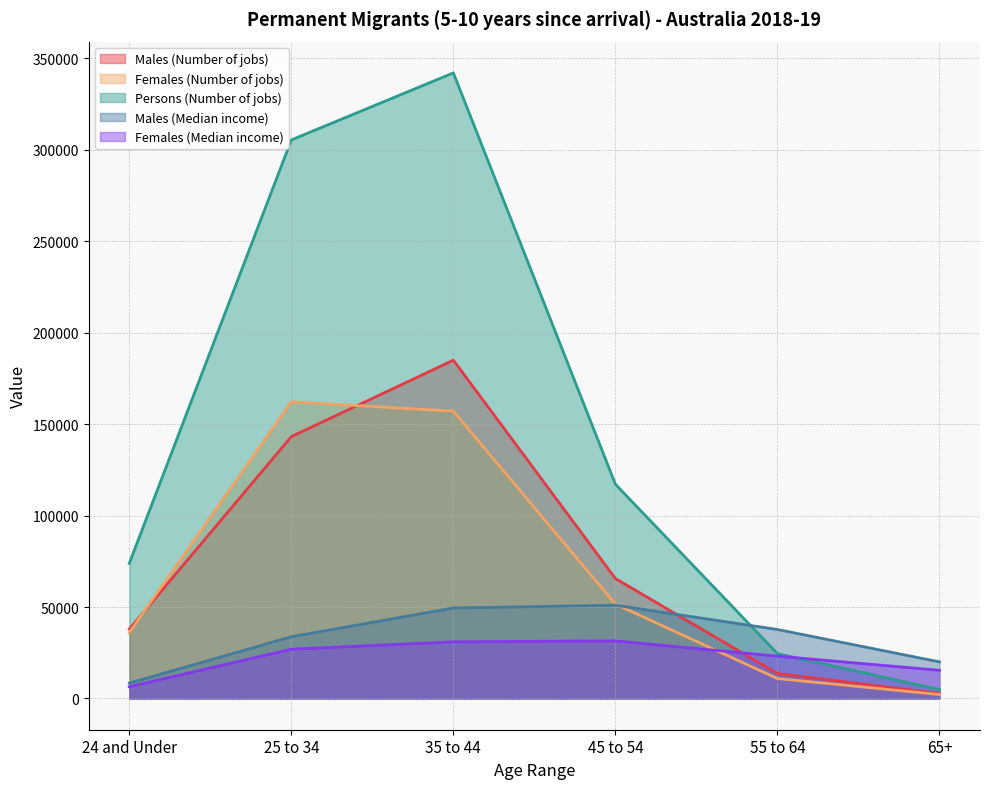

What is the sum of all Males (Median income) values?

200300